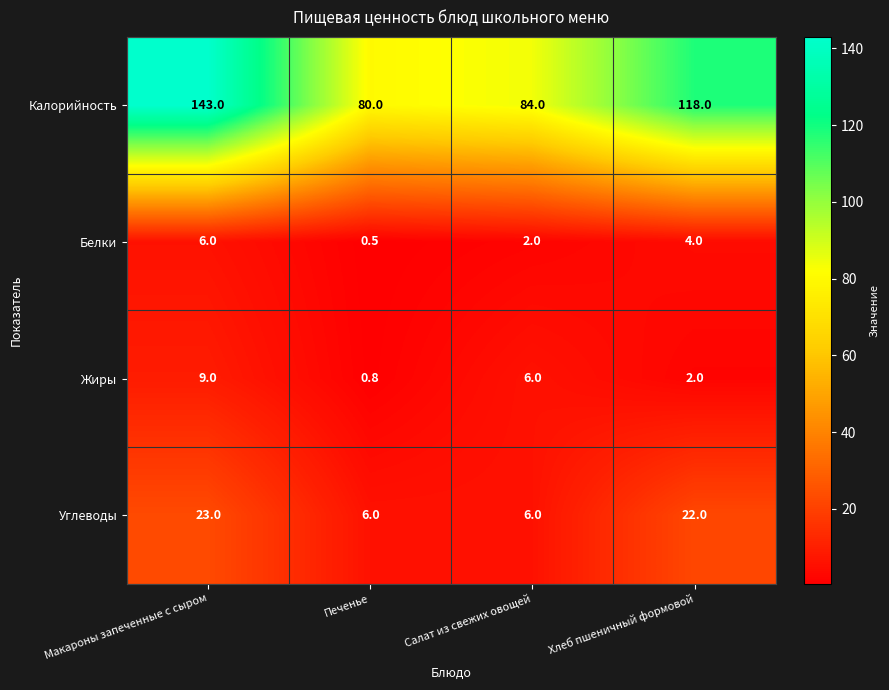

Read the Жиры value at Печенье.

0.8